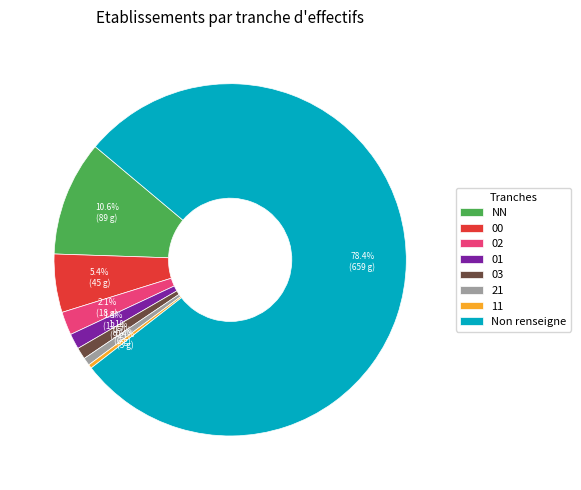

Between 21 and NN, which is larger?

NN